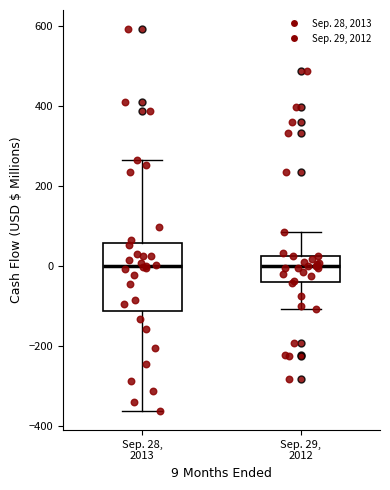

Reading left to right, read every box against the y-axis: the position of its median line, the range the box covers, and the ends of its whiskers. The values are not printed on the chart, so give them approximately, as read against the axis.

Sep. 28, 2013: median 0, box -120 to 60, whiskers -360 to 260
Sep. 29, 2012: median 0, box -40 to 20, whiskers -100 to 80